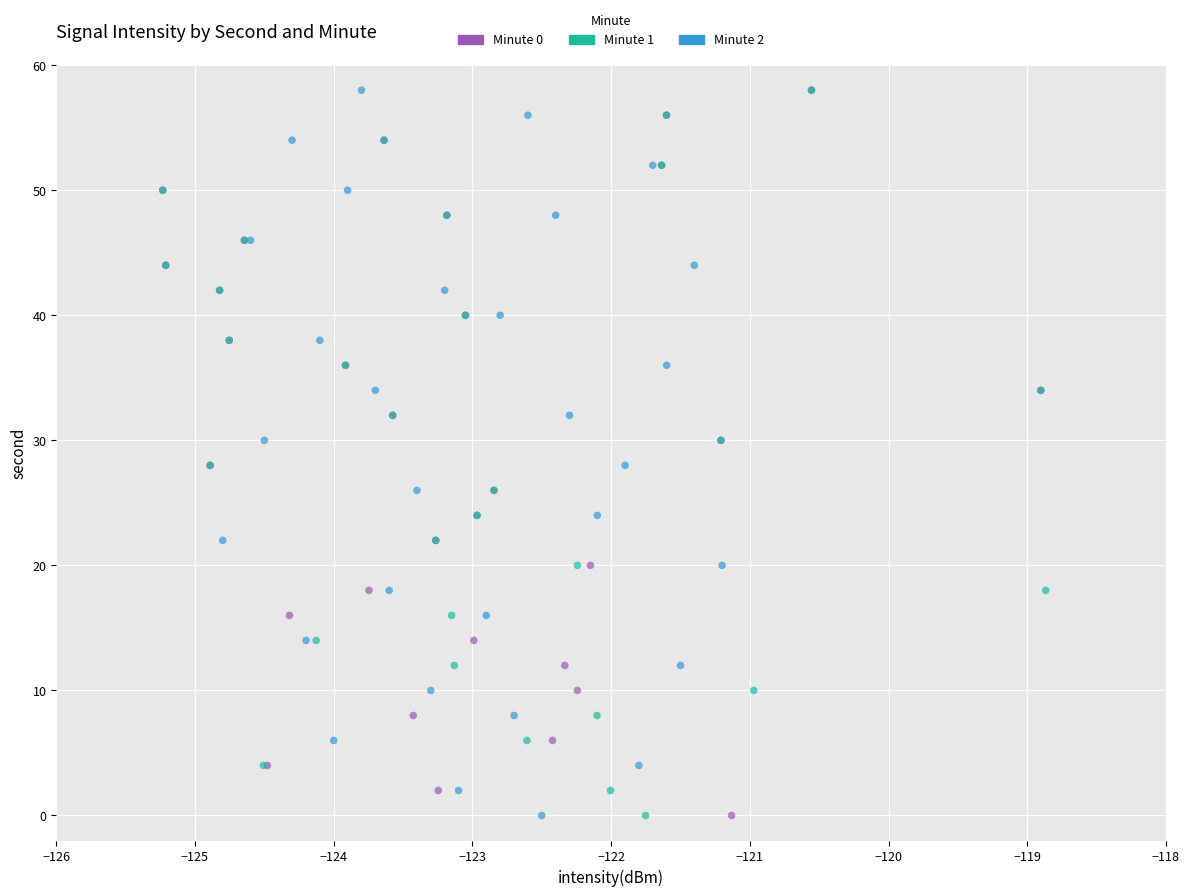

What are all the series names shown in the legend?

Minute 0, Minute 1, Minute 2